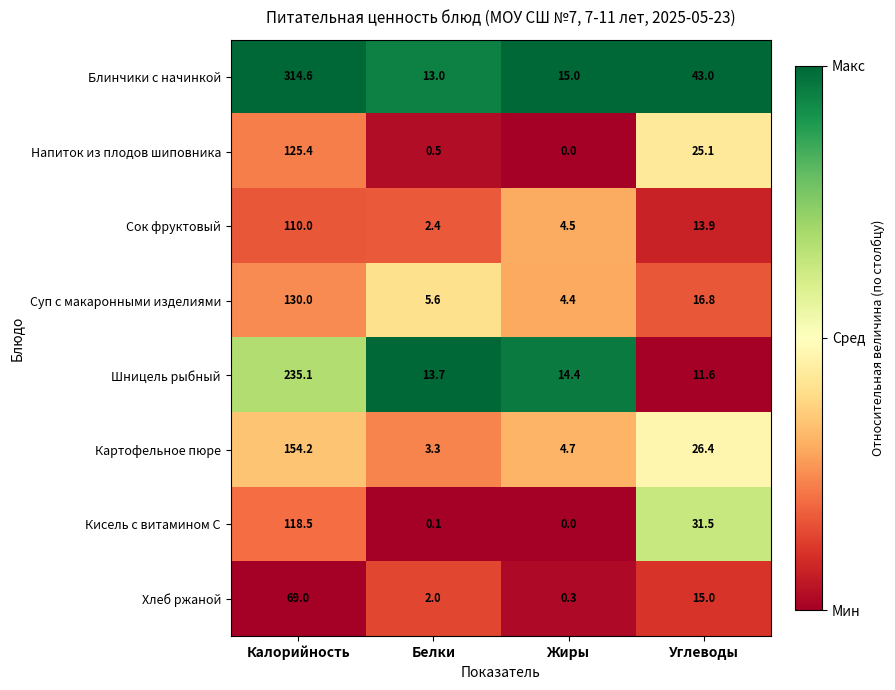

Is the value of Шницель рыбный at Калорийность greater than the value of Кисель с витамином С at Белки?

Yes